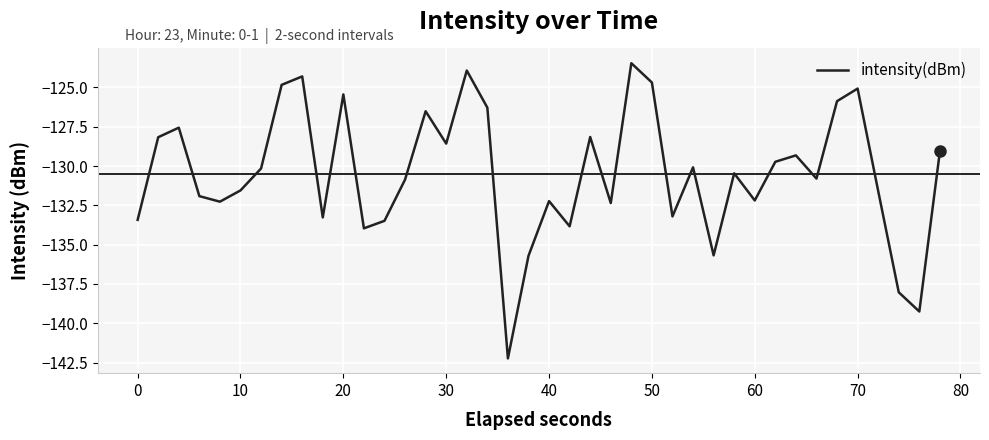

What is the difference between the maximum and minimum values?

18.8